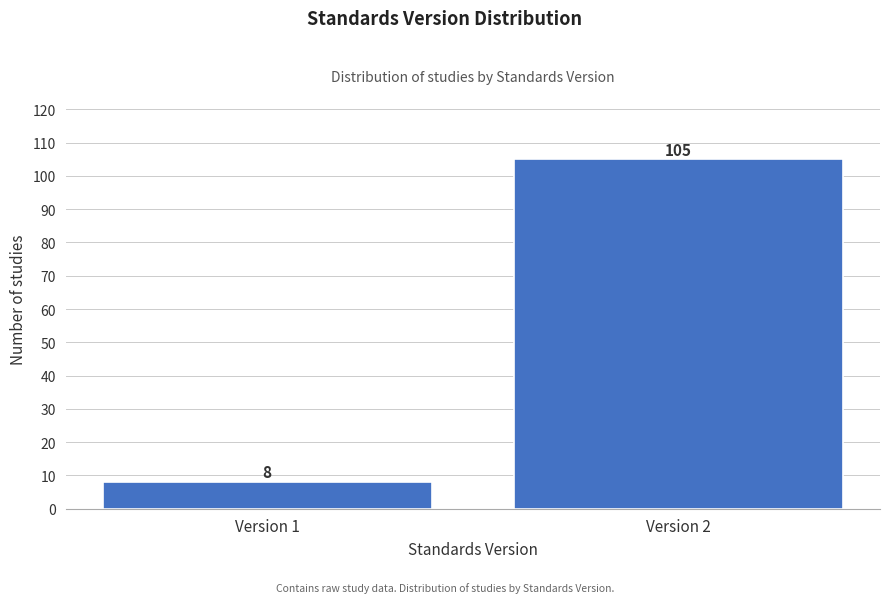

Reading left to right, list all the values displayed in this chart.

8	105